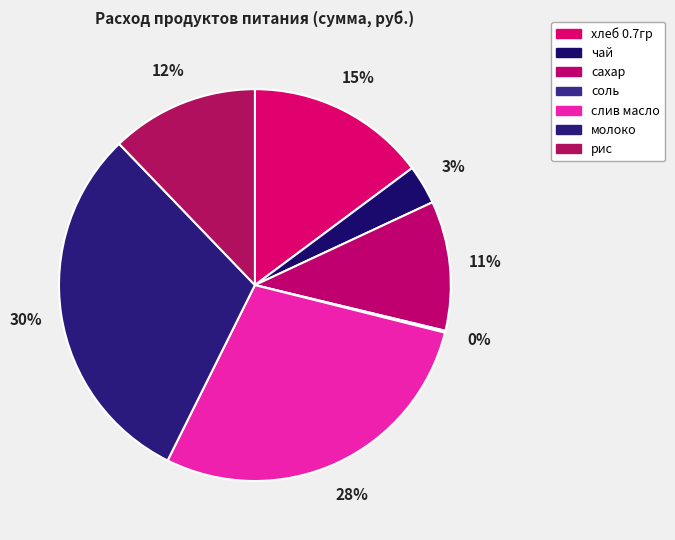

Is it true that хлеб 0.7гр is 26% of the pie?

False